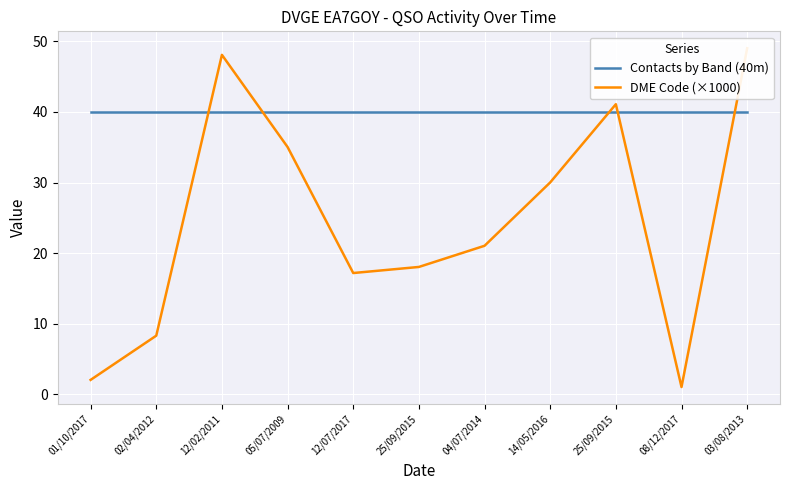

What is the difference between the highest and lowest values at 08/12/2017?

39.0